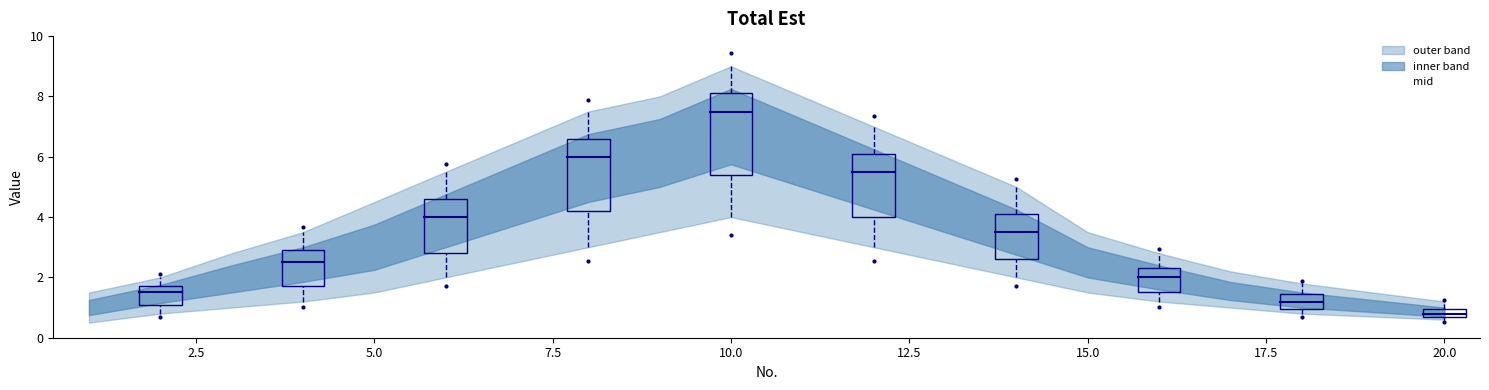

True or false: there are more than 2 points higher than both neighbors.

False